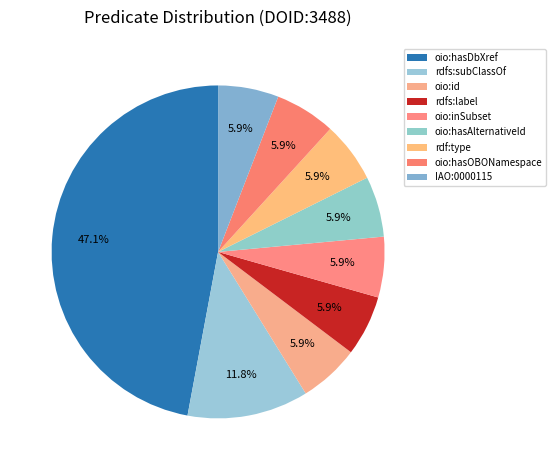

Is oio:hasDbXref the majority of the pie?

No